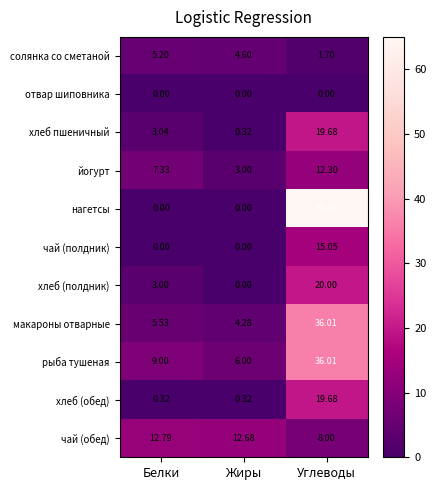

Which series has the largest total across all categories?

нагетсы